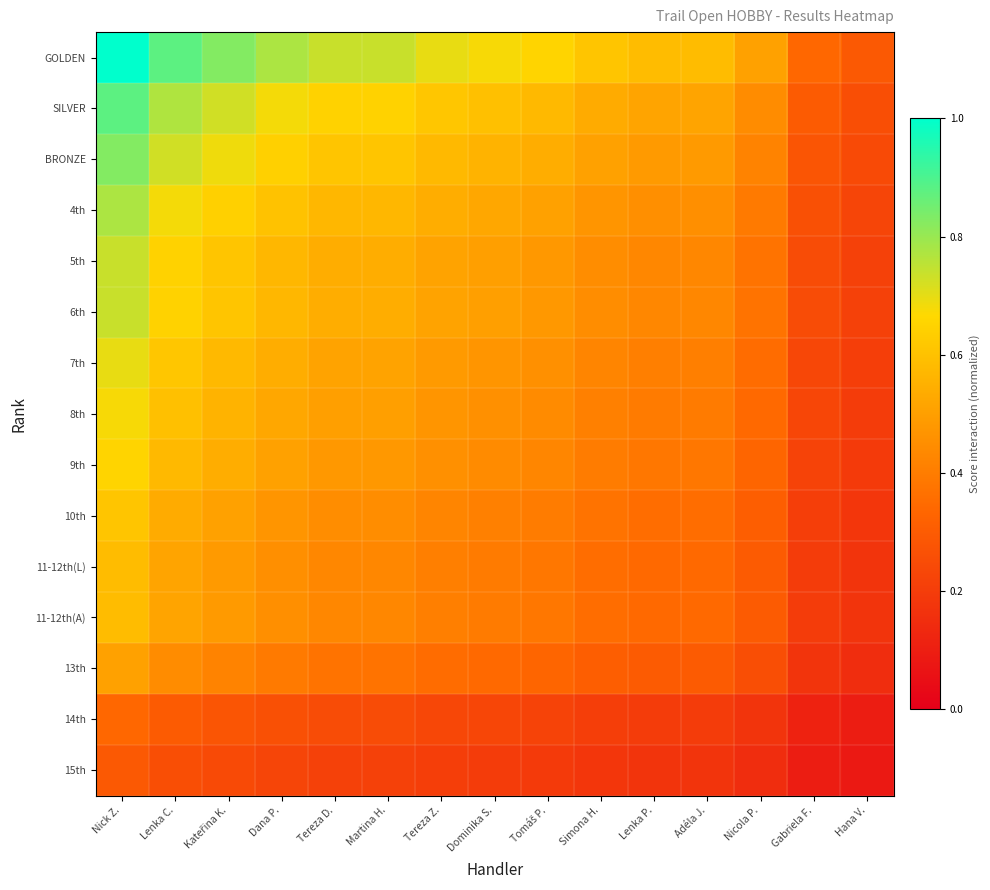

Which label corresponds to the largest value in the chart?

Nick Z.